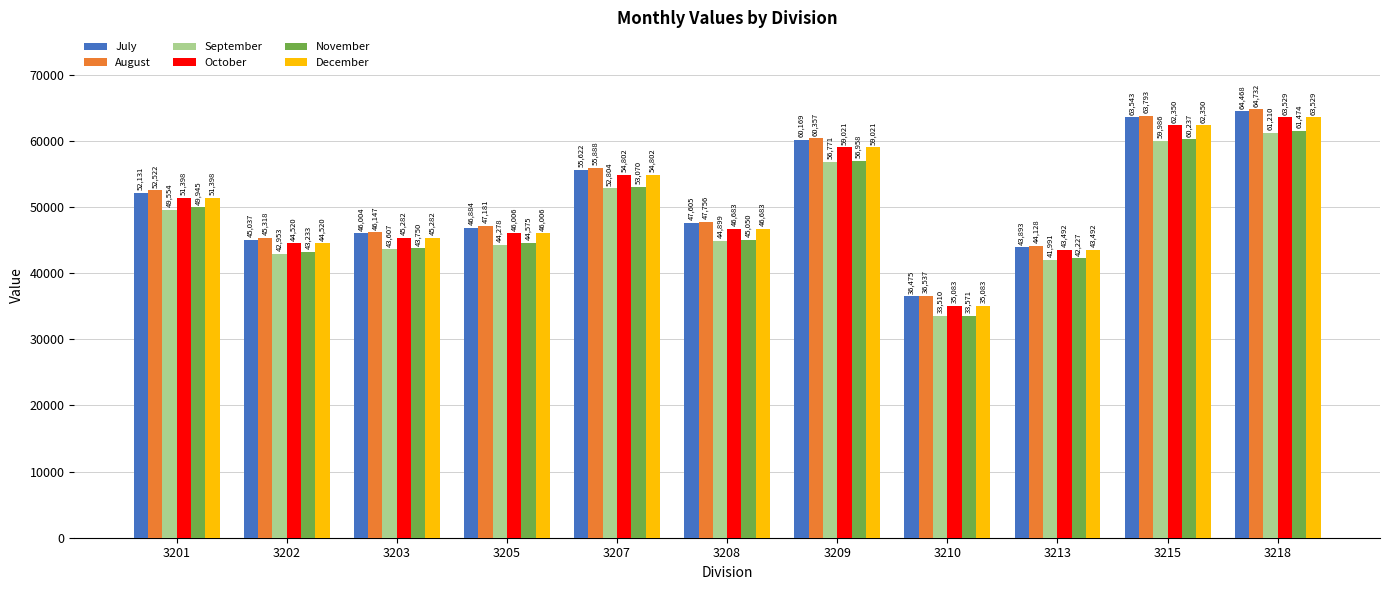

How many values in the October series are below 46683?

5